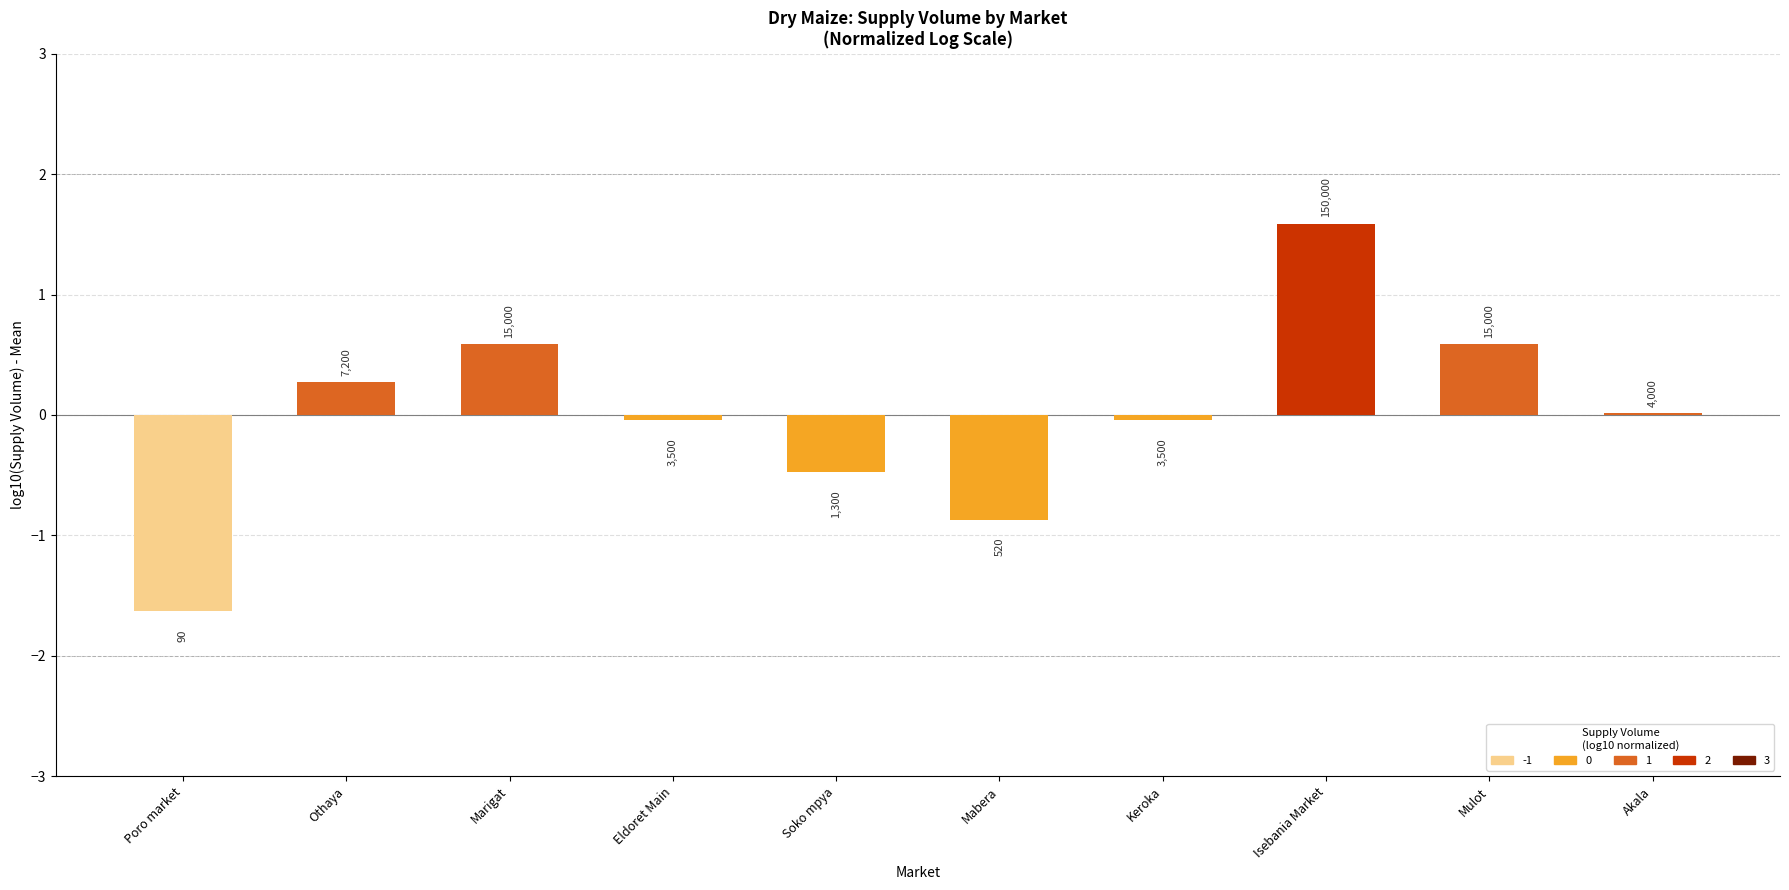

Where is the data nearest to the value 0?

Akala